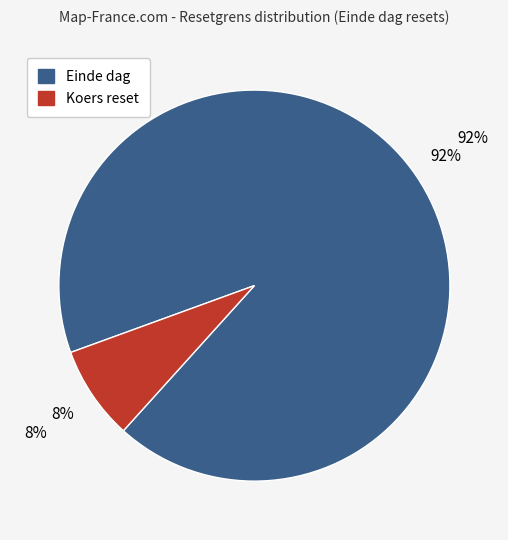

Is there any slice that represents more than half of the pie?

Yes